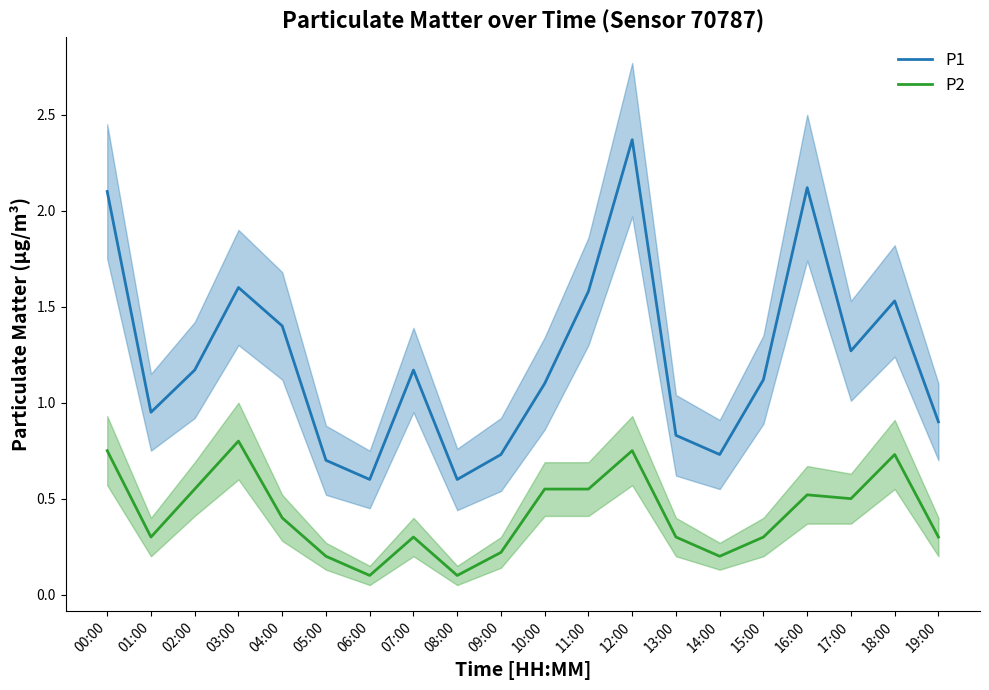

What is the difference between the maximum and minimum values in the P1 series?

1.8